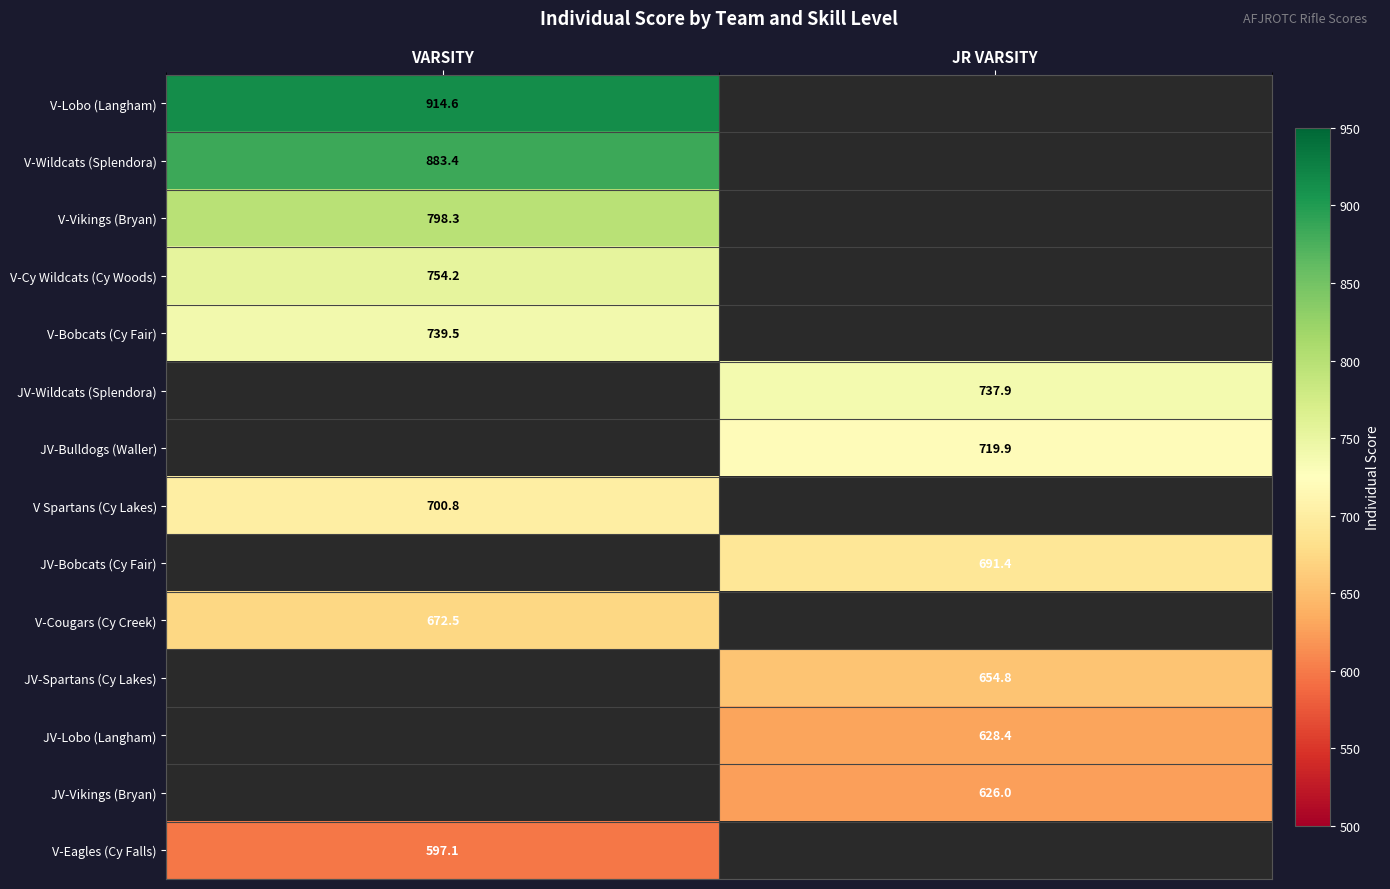

Is the value of JV-Wildcats (Splendora) at JR VARSITY greater than the value of JV-Bobcats (Cy Fair) at JR VARSITY?

Yes